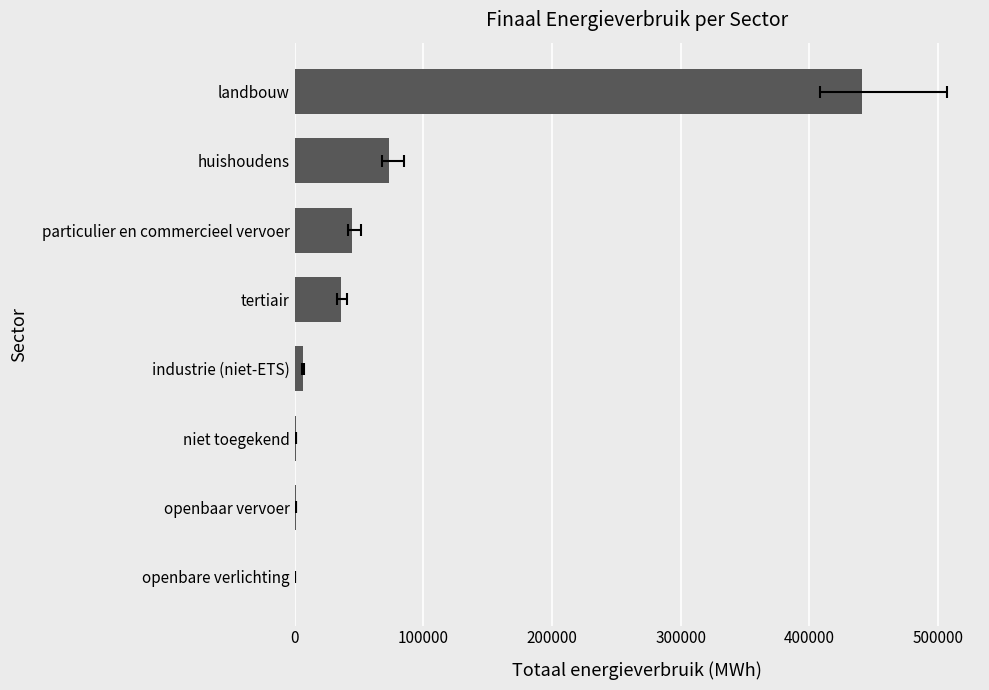

How many bars are there in total?

8